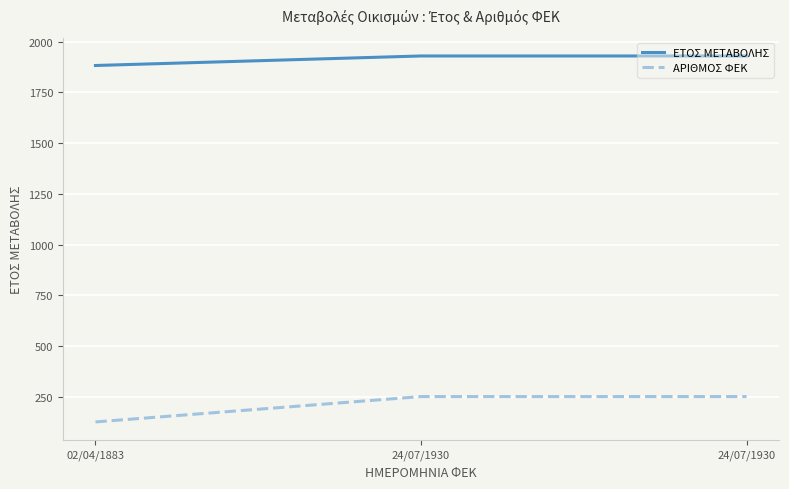

List the series in order of their peak value, lowest first.

ΑΡΙΘΜΟΣ ΦΕΚ, ΕΤΟΣ ΜΕΤΑΒΟΛΗΣ